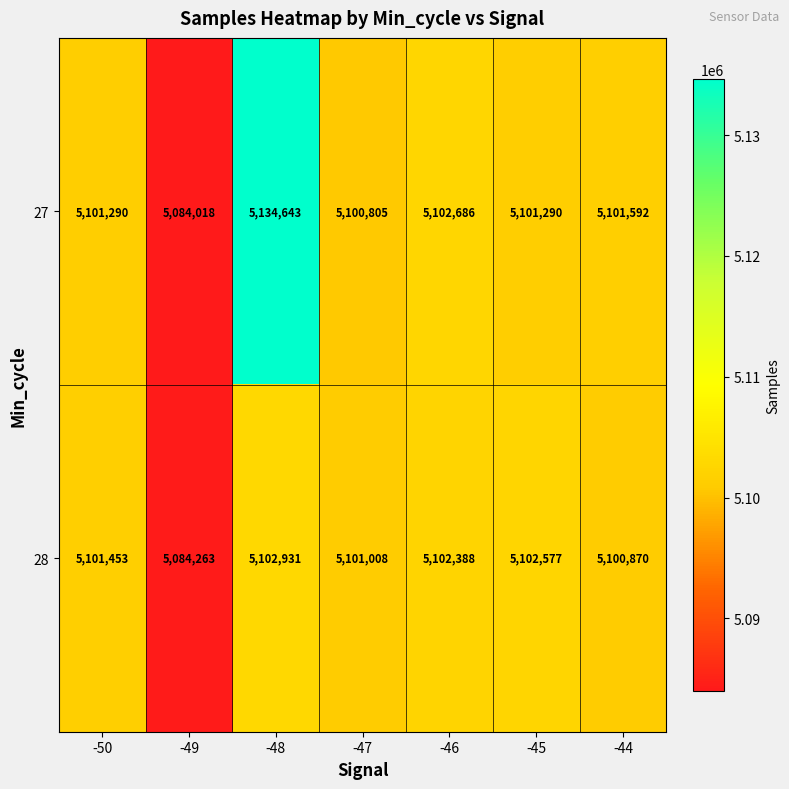

What is the total value across all series at -49?

10168281